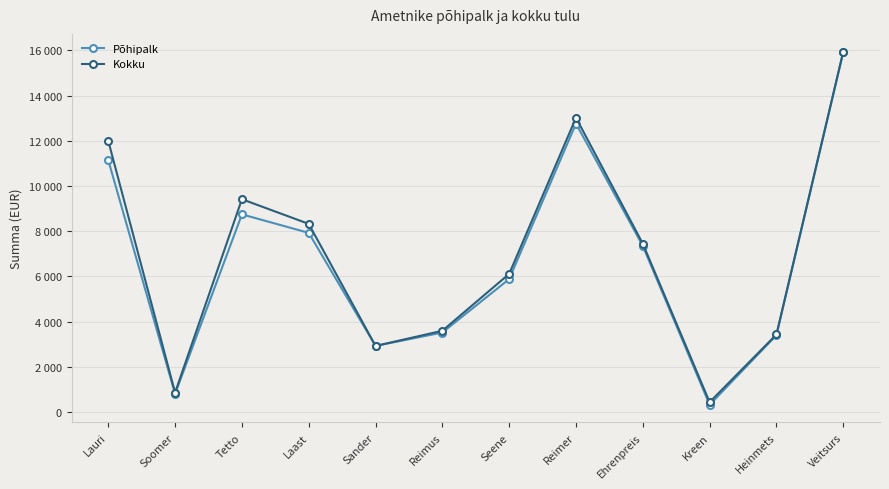

What are all the series names shown in the legend?

Põhipalk, Kokku